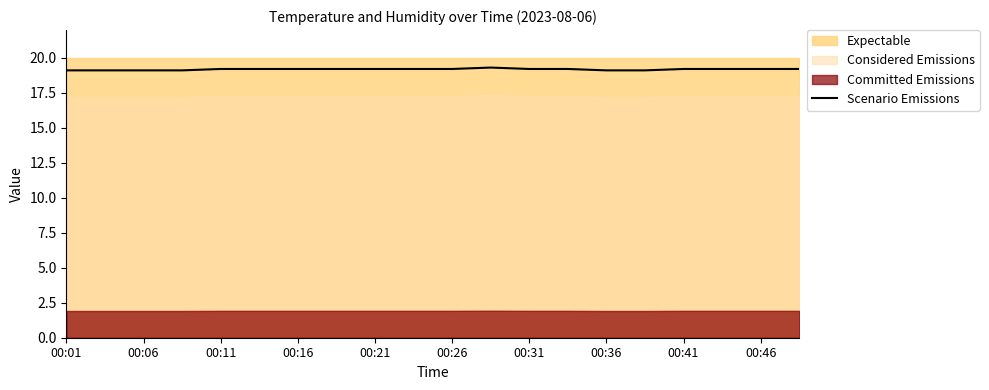

What is the sum of all values?

383.5